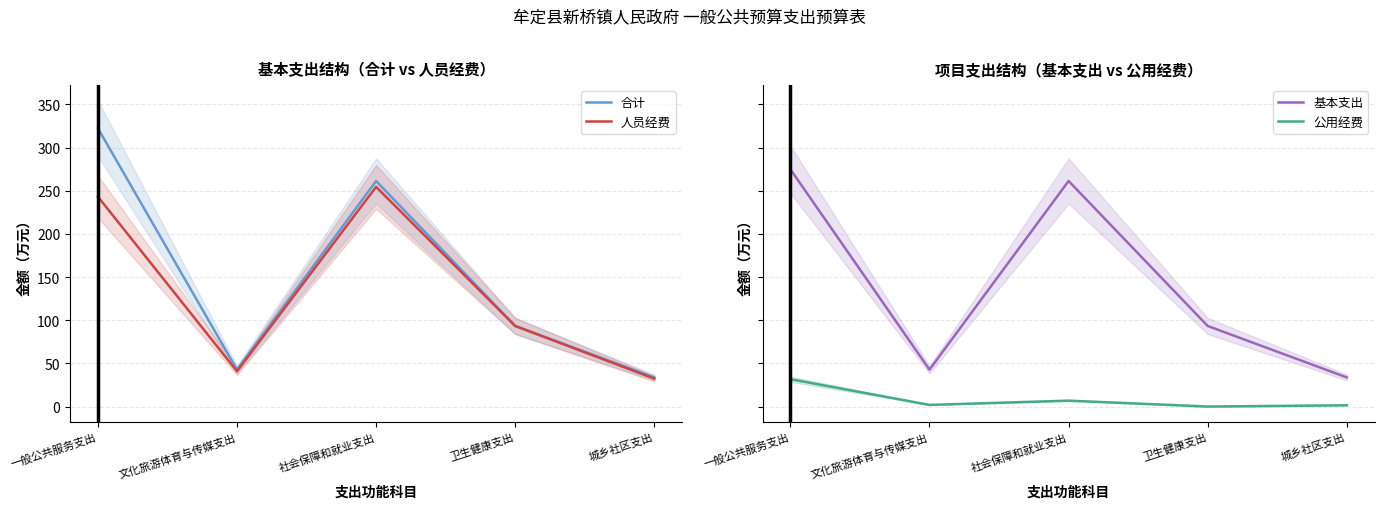

What is the highest value of the 基本支出 series?

274.8